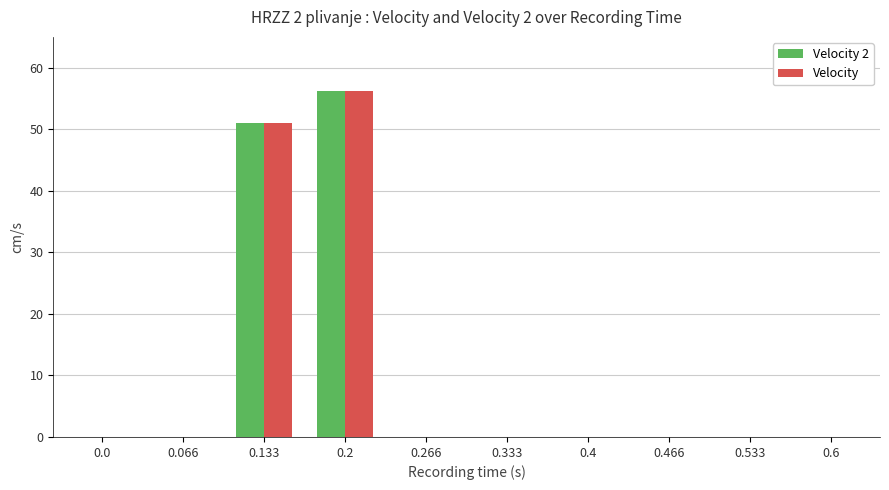

How many categories are shown in the chart?

10